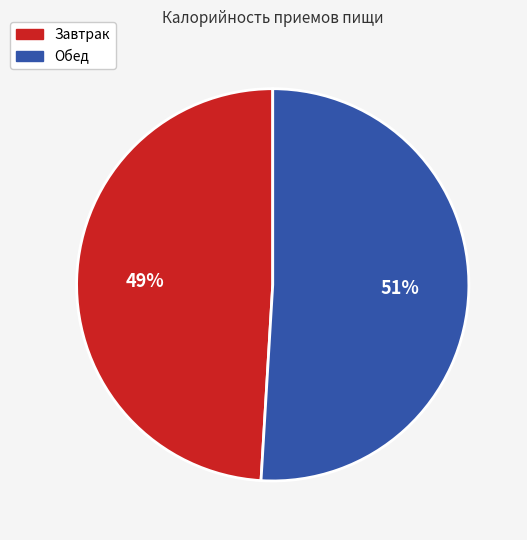

Which has a higher value, Обед or Завтрак?

Обед